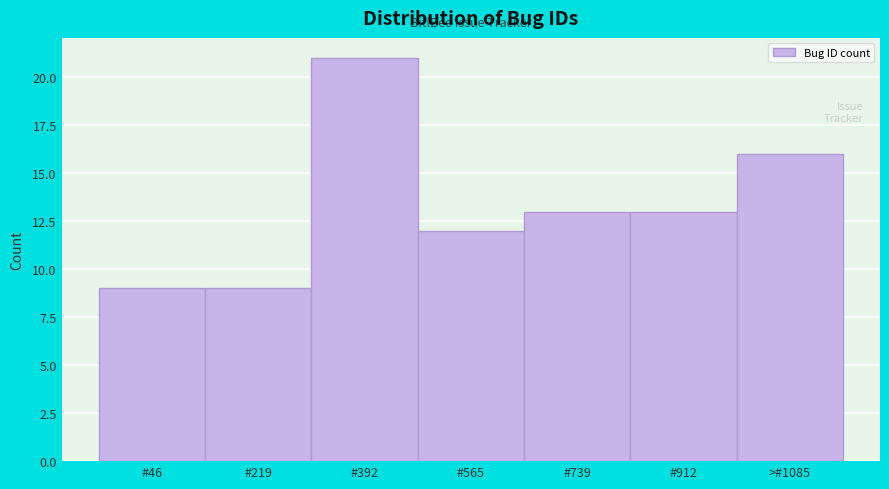

Reading left to right, extract all data points from this chart.

9	9	21	12	13	13	16